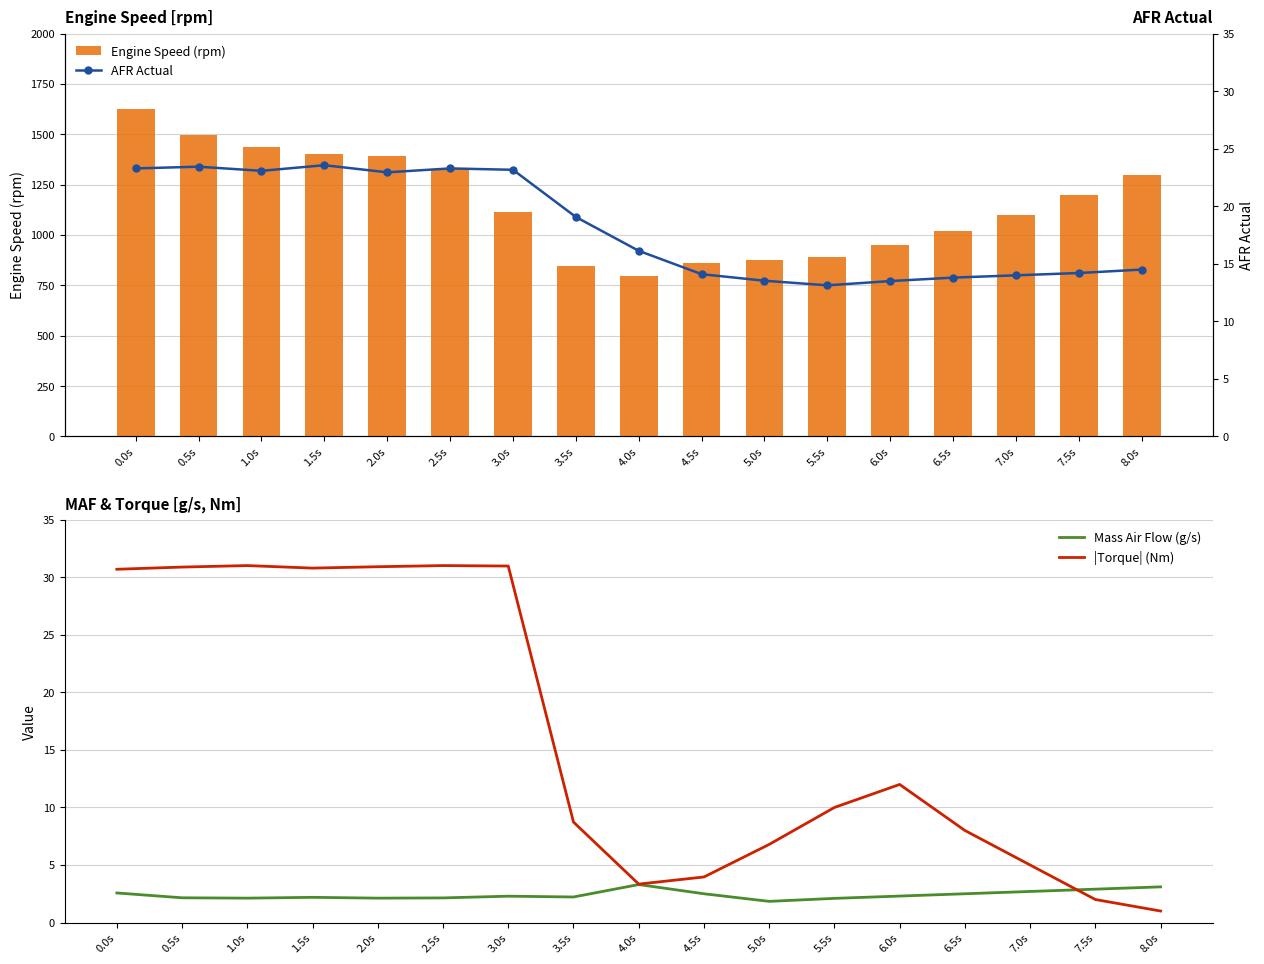

What is the label of the 12th bar from the left?

5.5s